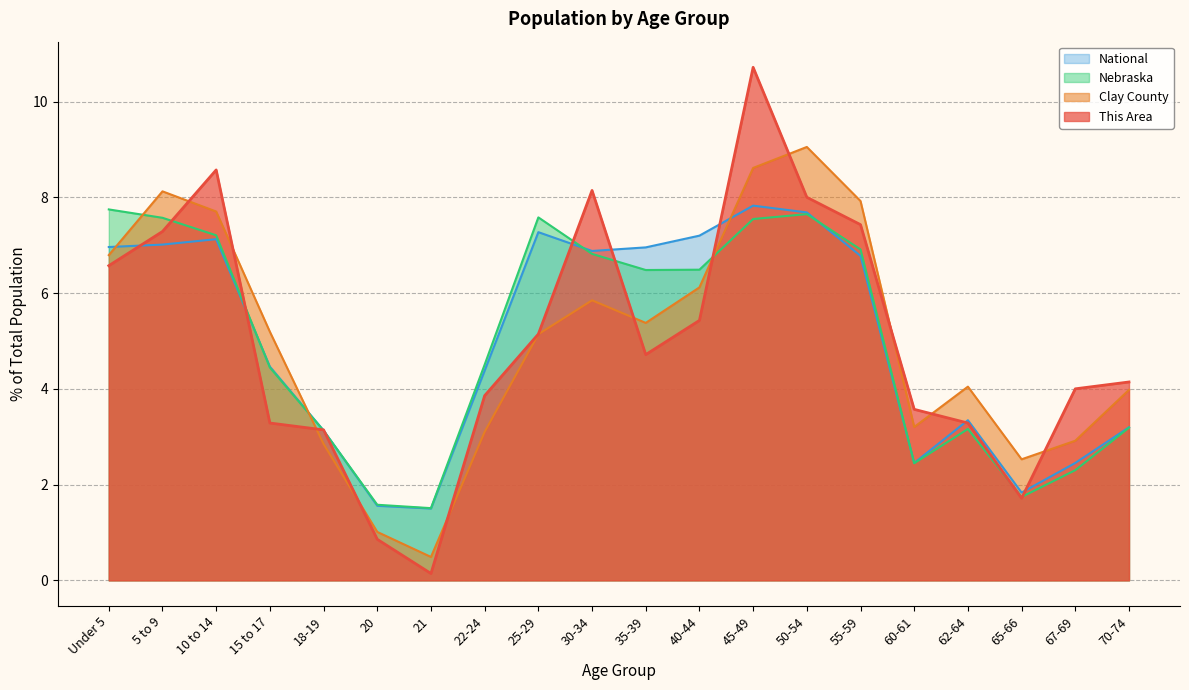

How many lines are shown in the chart?

4